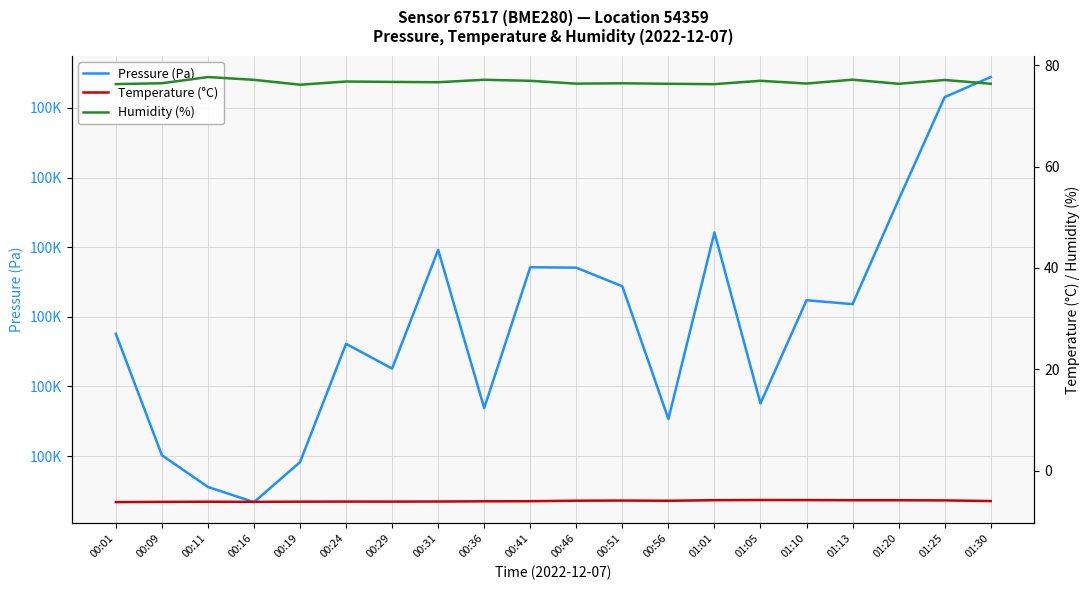

At which label is Humidity (%) closest to 76?

00:19